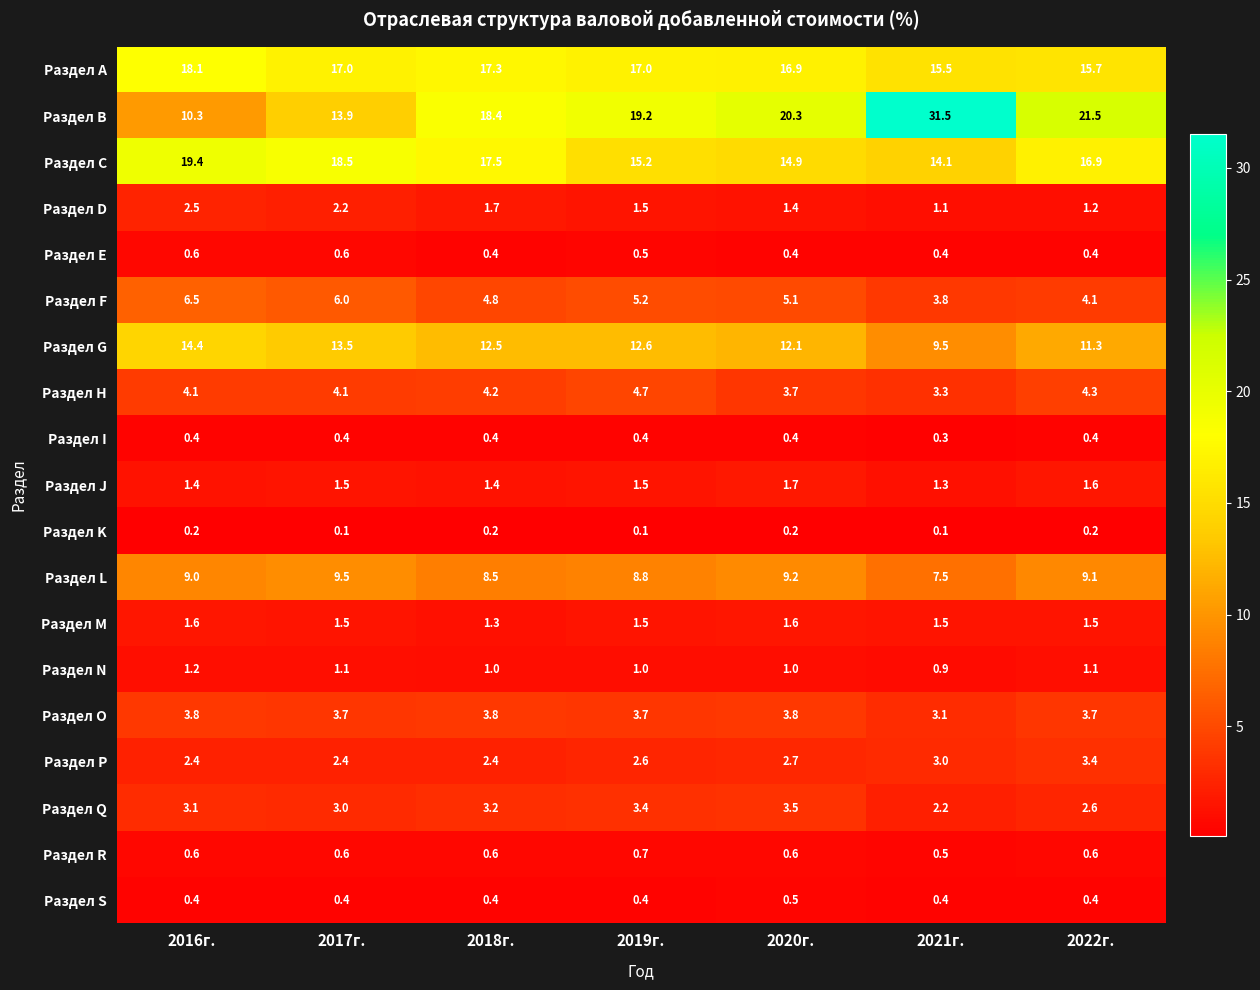

What is the sum of all Раздел G values?

85.9